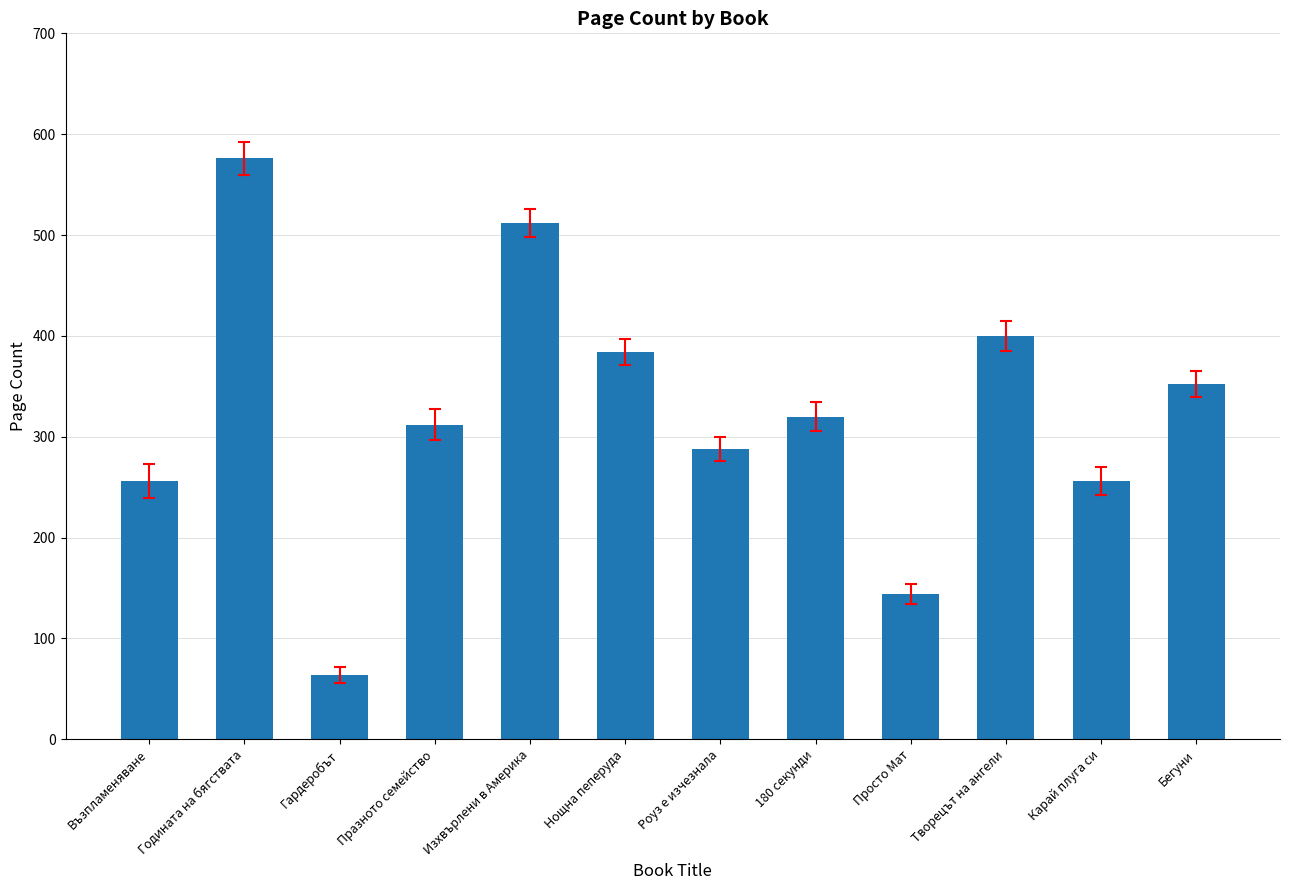

Reading left to right, extract all data points from this chart.

256	576	64	312	512	384	288	320	144	400	256	352